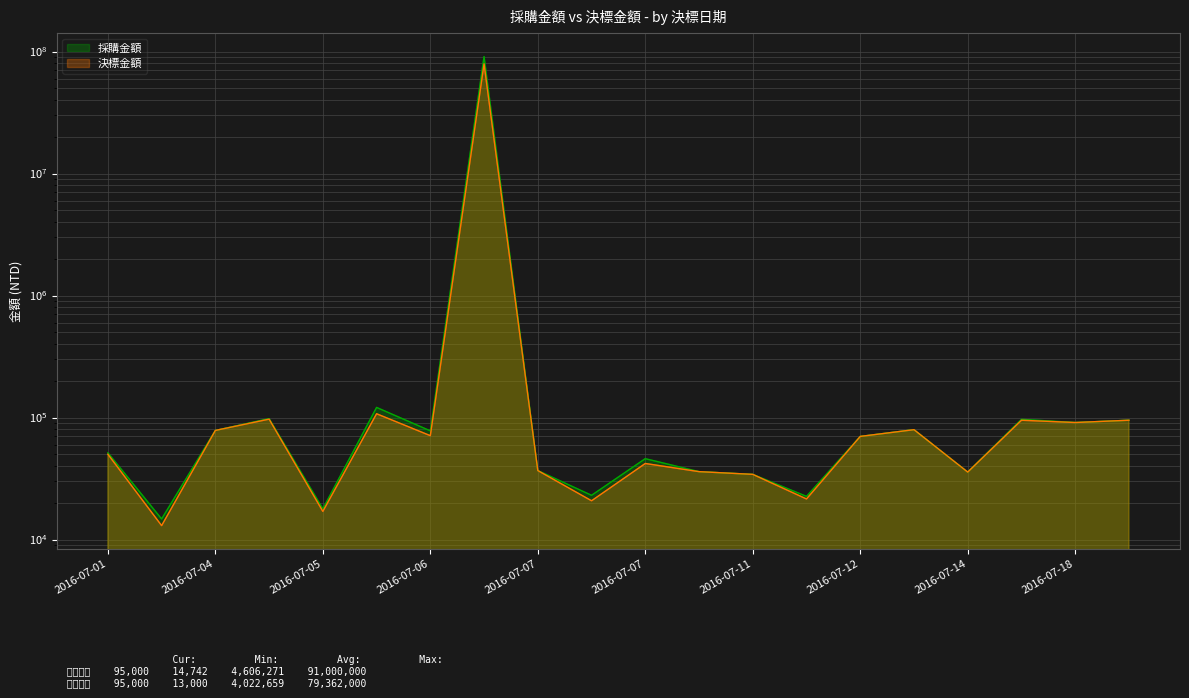

Which category has the lowest value in the 採購金額 series?

2016-07-04